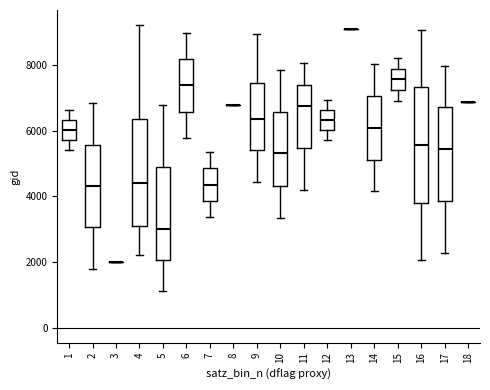

Reading left to right, read every box against the y-axis: the position of its median line, the range the box covers, and the ends of its whiskers. The values are not printed on the chart, so give them approximately, as read against the axis.

1: median 6000, box 5800 to 6400, whiskers 5400 to 6600
2: median 4400, box 3000 to 5600, whiskers 1800 to 6800
3: box collapsed to a line at 2000, whiskers 2000 to 2000
4: median 4400, box 3200 to 6400, whiskers 2200 to 9200
5: median 3000, box 2000 to 5000, whiskers 1200 to 6800
6: median 7400, box 6600 to 8200, whiskers 5800 to 9000
7: median 4400, box 3800 to 4800, whiskers 3400 to 5400
8: box collapsed to a line at 6800, whiskers 6800 to 6800
9: median 6400, box 5400 to 7400, whiskers 4400 to 9000
10: median 5400, box 4400 to 6600, whiskers 3400 to 7800
11: median 6800, box 5400 to 7400, whiskers 4200 to 8000
12: median 6400, box 6000 to 6600, whiskers 5800 to 7000
13: box collapsed to a line at 9200, whiskers 9200 to 9200
14: median 6000, box 5200 to 7000, whiskers 4200 to 8000
15: median 7600, box 7200 to 8000, whiskers 7000 to 8200
16: median 5600, box 3800 to 7400, whiskers 2000 to 9000
17: median 5400, box 3800 to 6800, whiskers 2200 to 8000
18: box collapsed to a line at 6800, whiskers 6800 to 6800